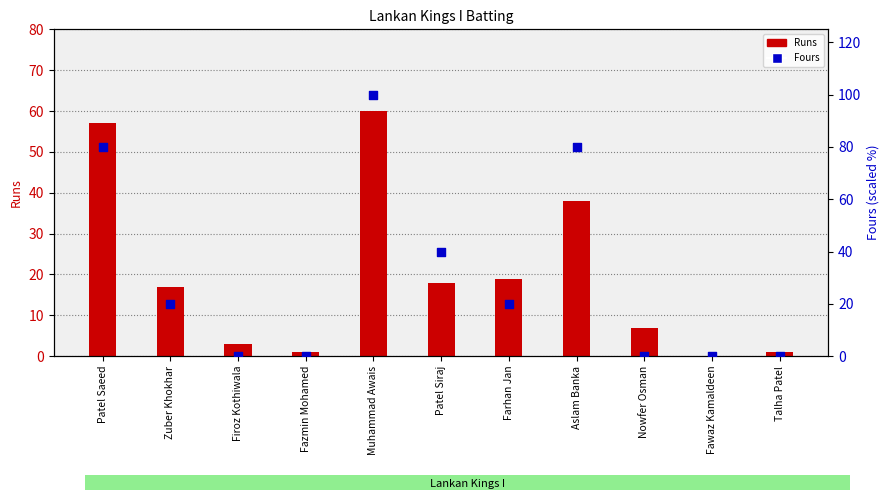

Which series has the largest total across all categories?

Fours